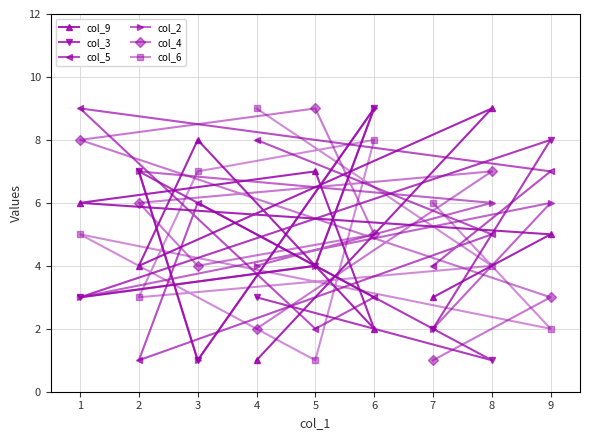

Does the chart display data point markers on the line(s)?

Yes